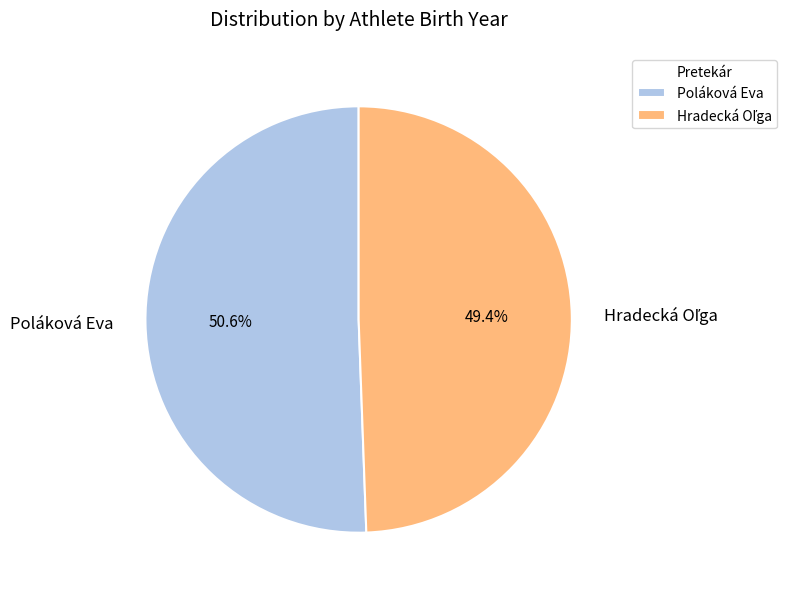

Which slice represents more than half of the pie?

Poláková Eva